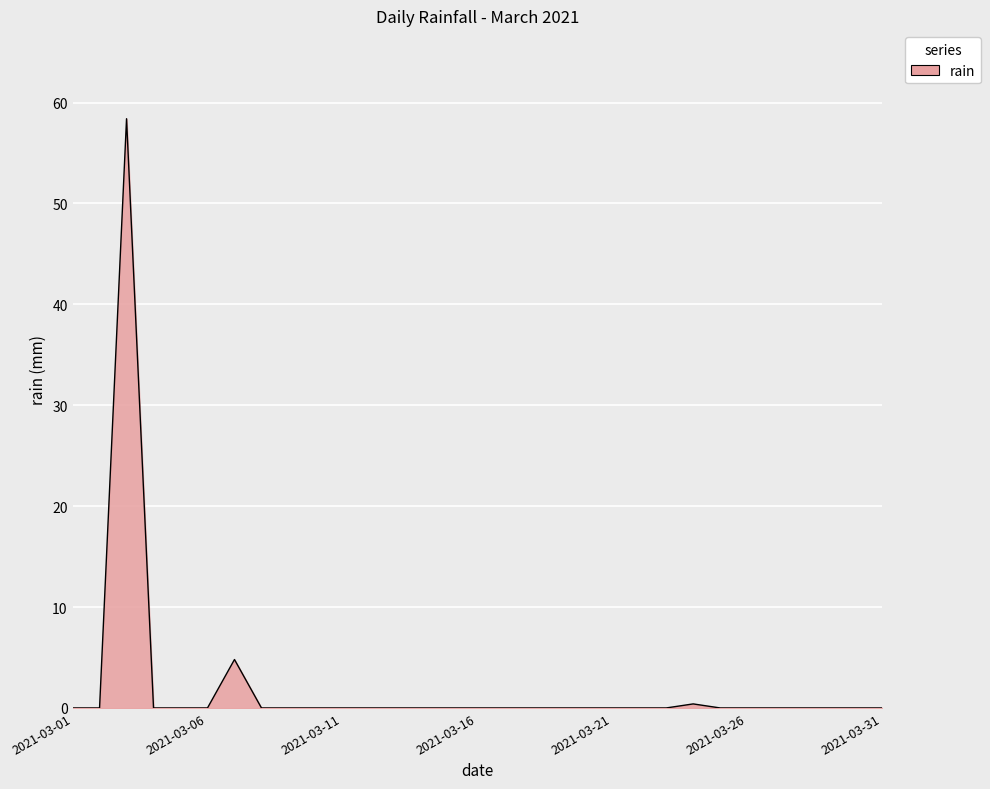

How many distinct data groups are displayed?

1